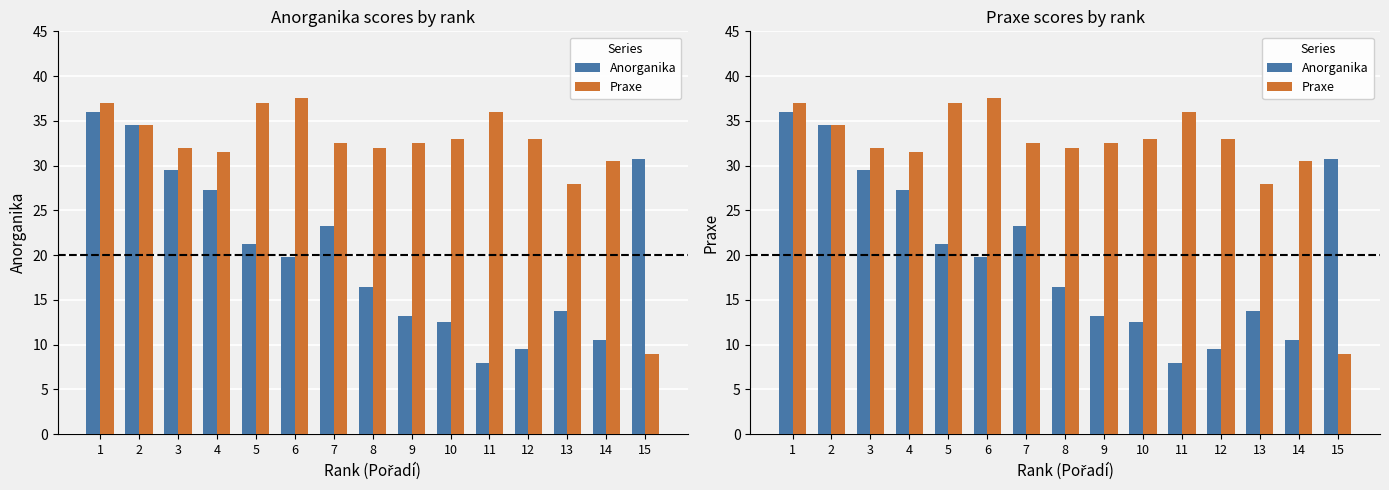

What is the lowest value of the Anorganika series?

8.0